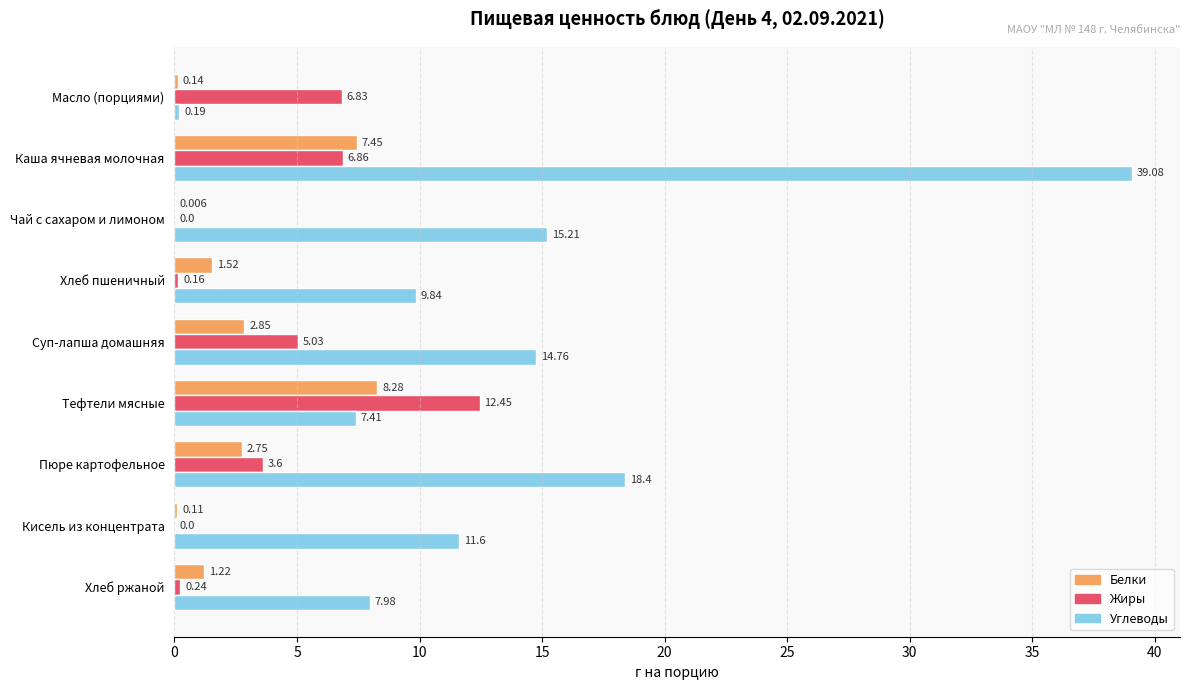

Where is Белки nearest to the value 4?

Суп-лапша домашняя